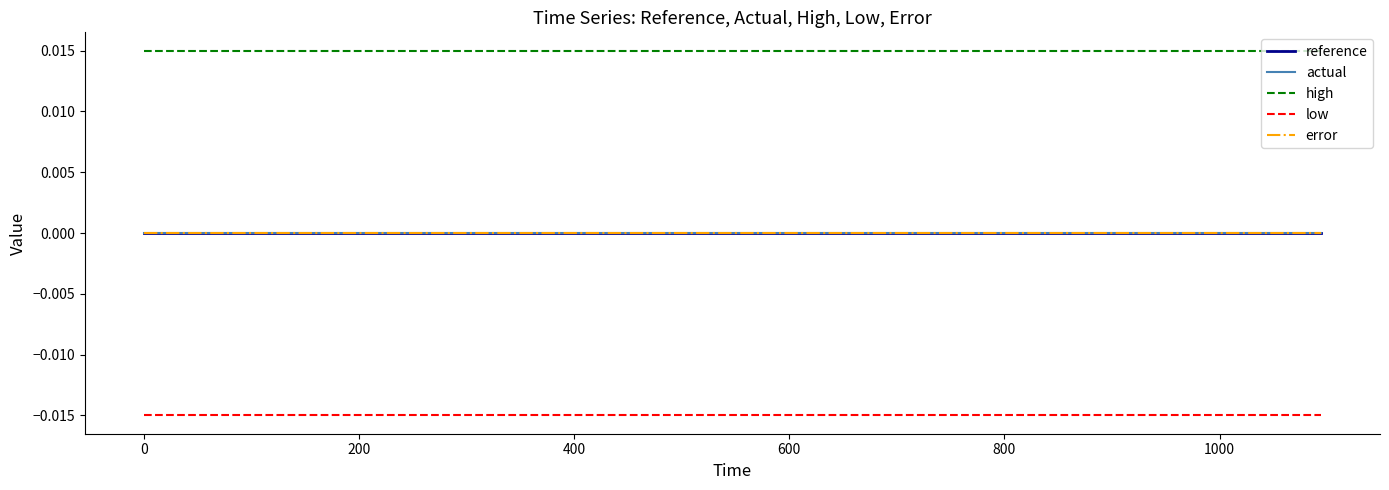

Does the chart display data point markers on the line(s)?

No